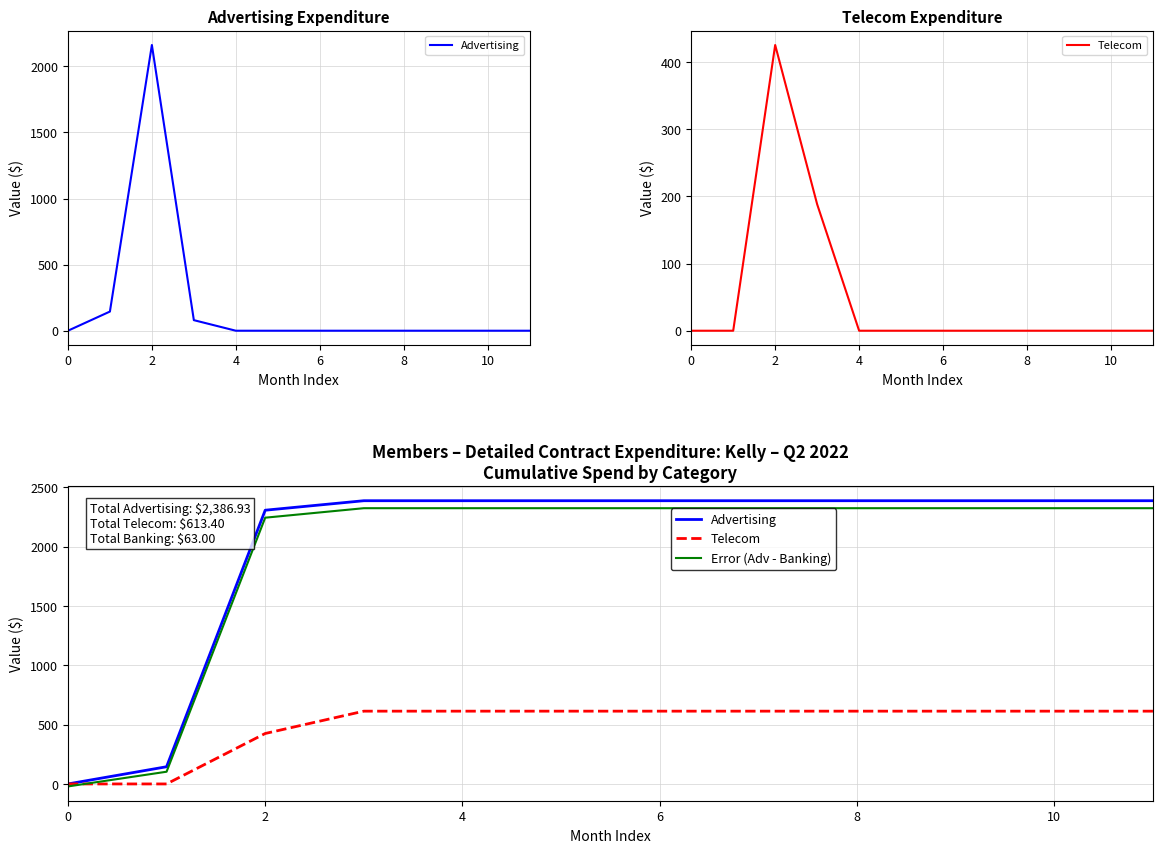

What is the lowest value of the Error (Adv - Banking) series?

-21.0